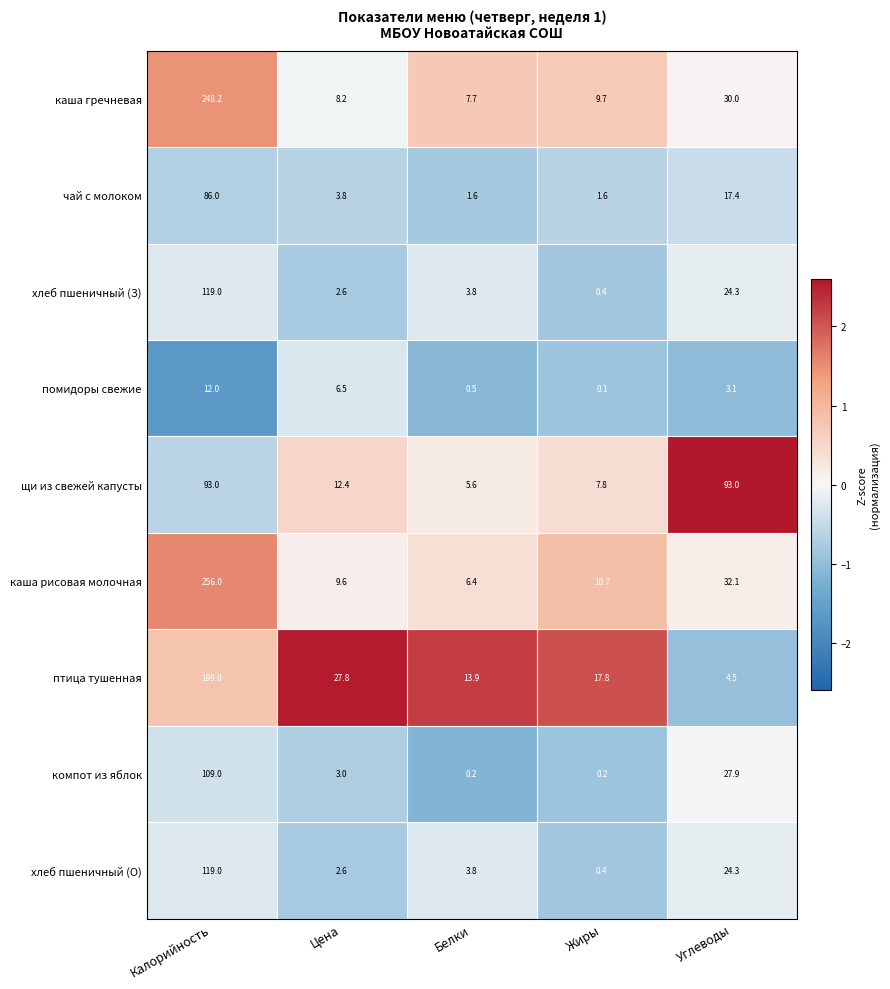

The каша гречневая series shows 12.4 at Белки. True or false?

False